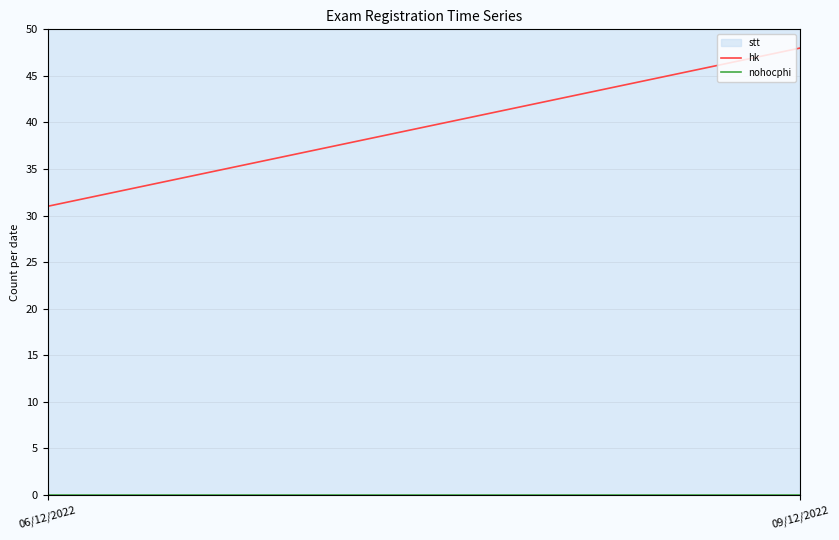

Which series changed the most between 06/12/2022 and 09/12/2022?

hk